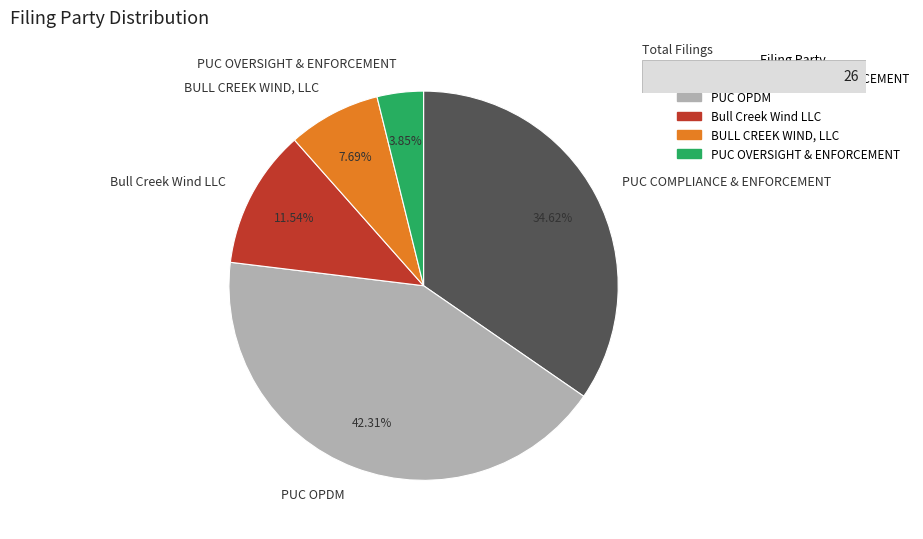

To the nearest percent, what is the difference between the BULL CREEK WIND, LLC and PUC OPDM slice percentages?

35%